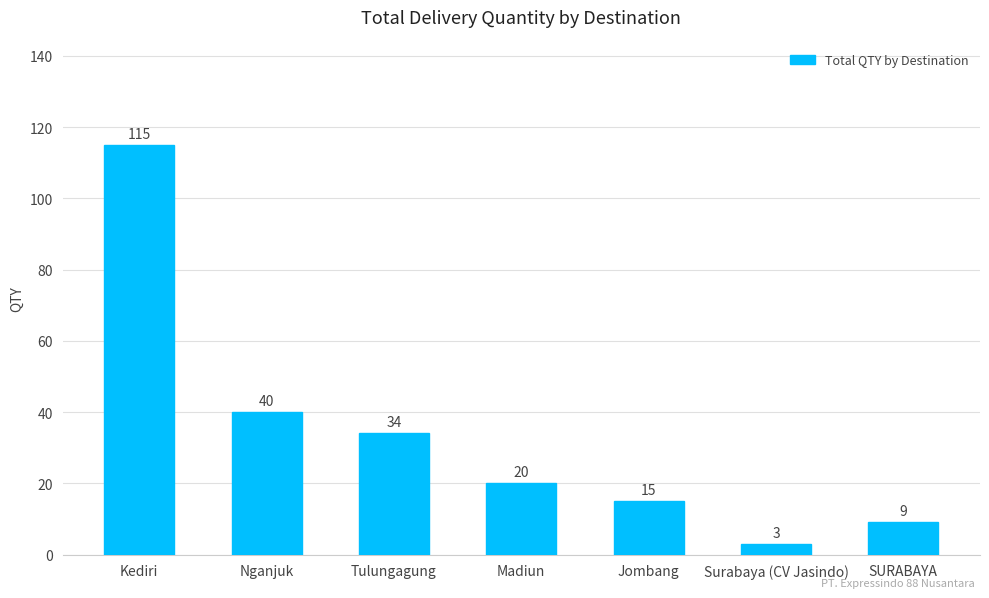

At which category does the chart reach its minimum across all series?

Surabaya (CV Jasindo)